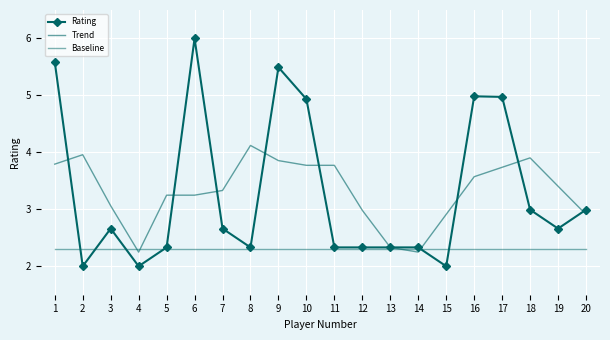

What are all the series names shown in the legend?

Rating, Trend, Baseline